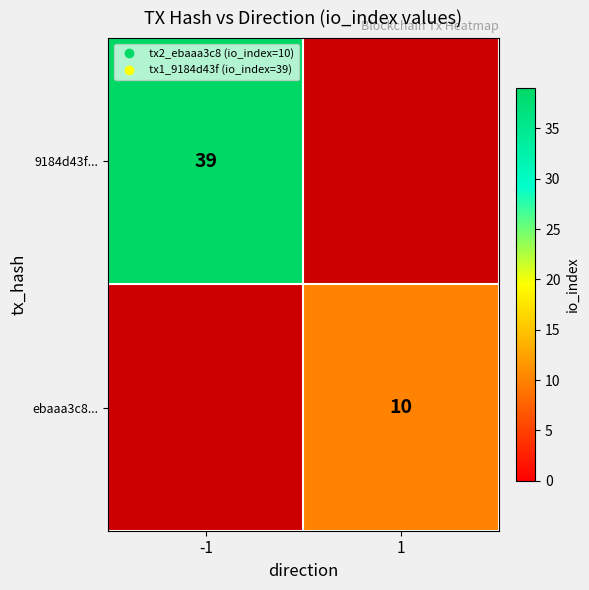

The value of ebaaa3c8... at 1 is 13.4. True or false?

False